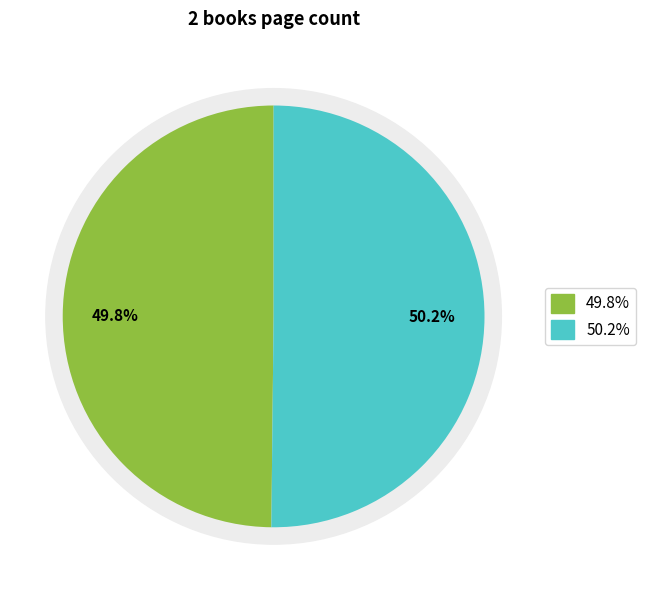

Does 6554 account for over 50% of the chart?

No